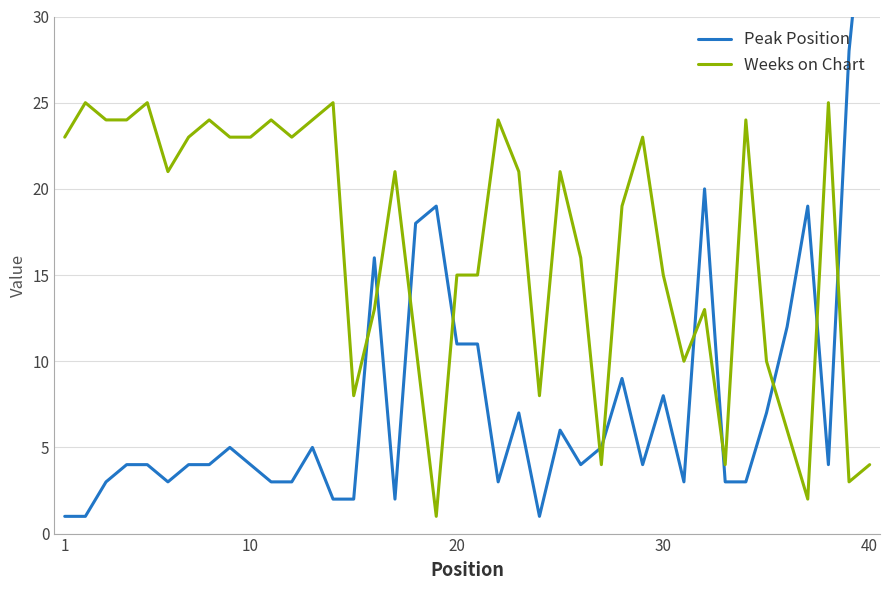

What is the greatest value displayed?

40